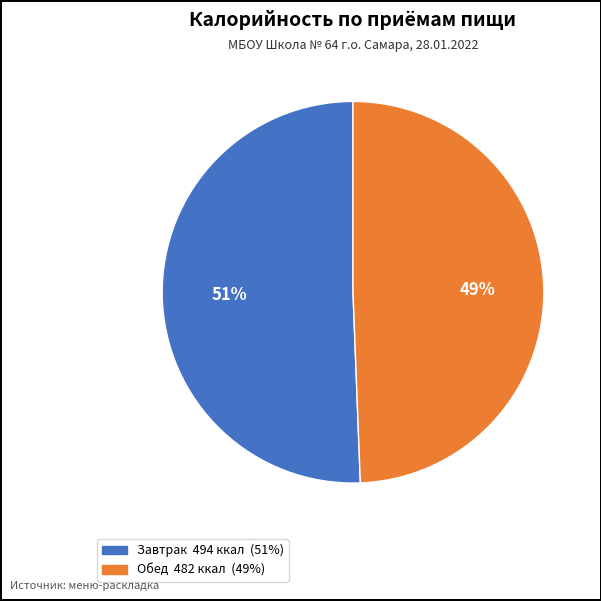

Count the number of slices in the pie.

2